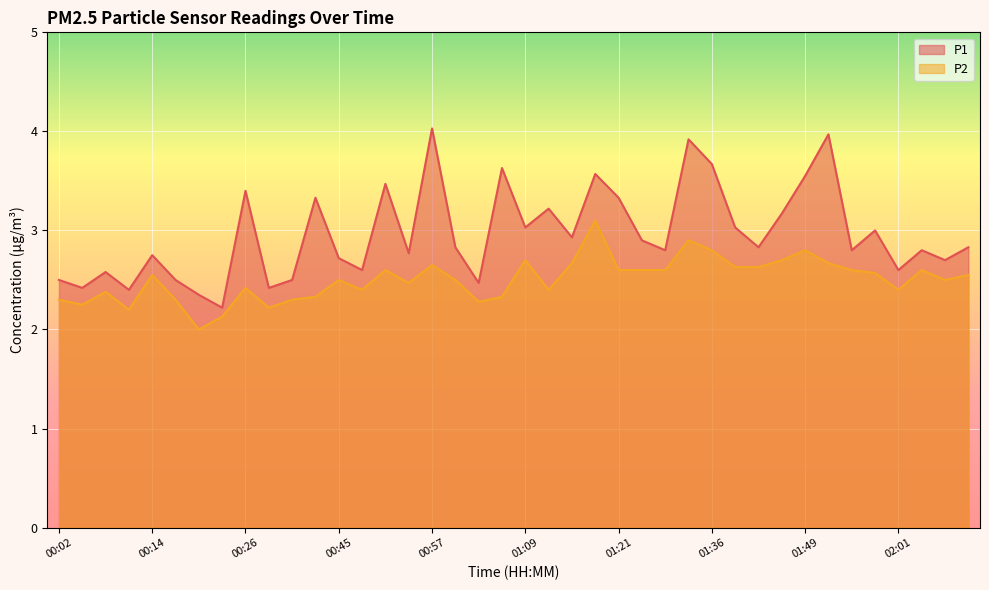

Read the P2 value at 00:26.

2.4